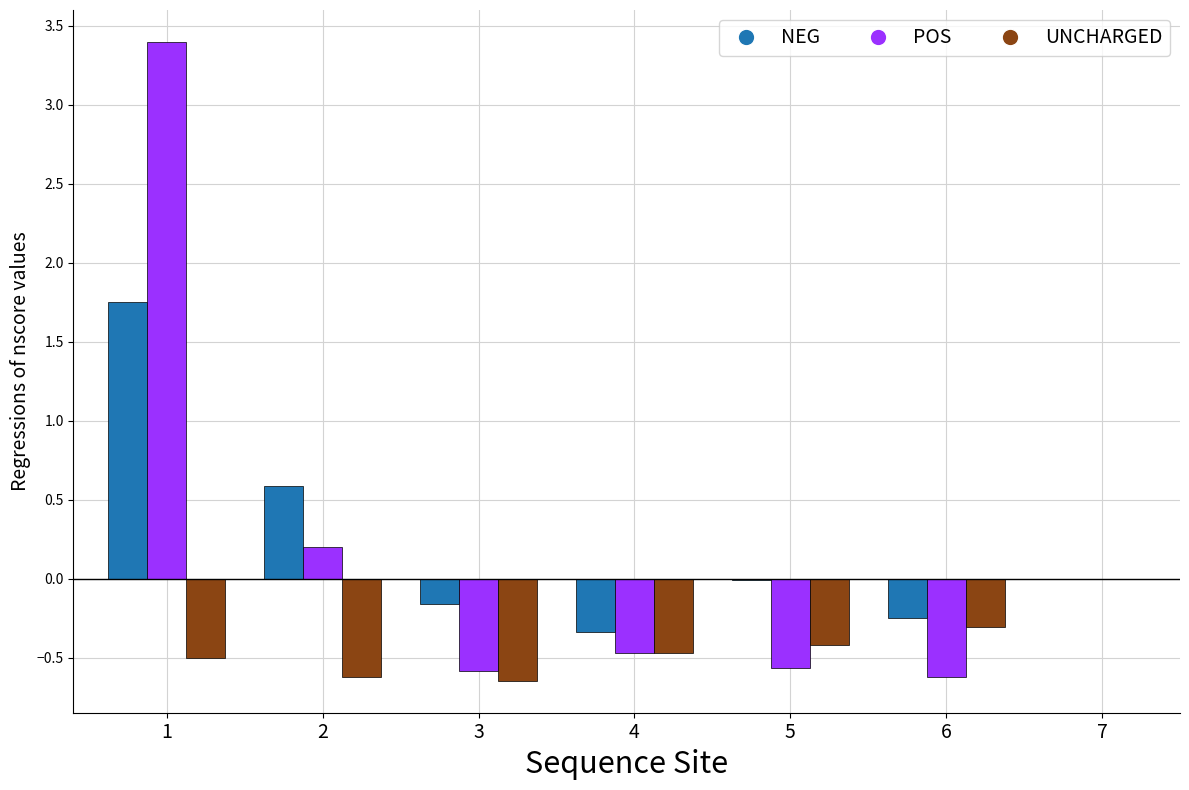

What is the total value across all series at 4?

-1.3